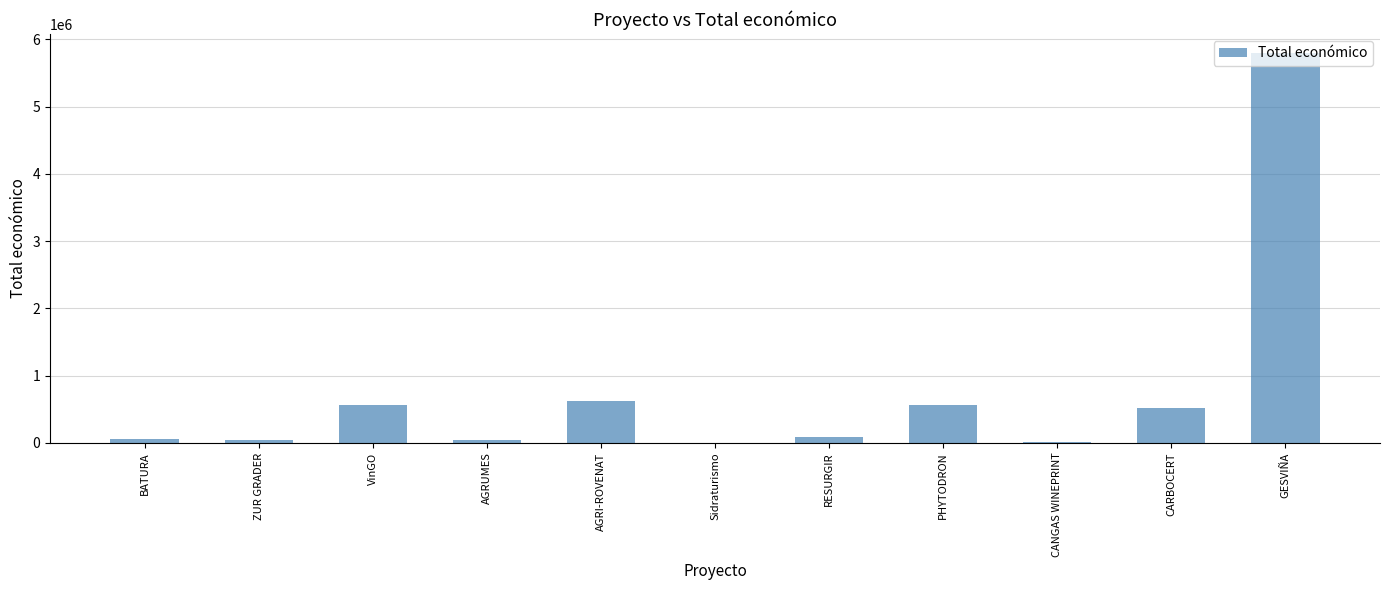

What is the sum of all values?

8308319